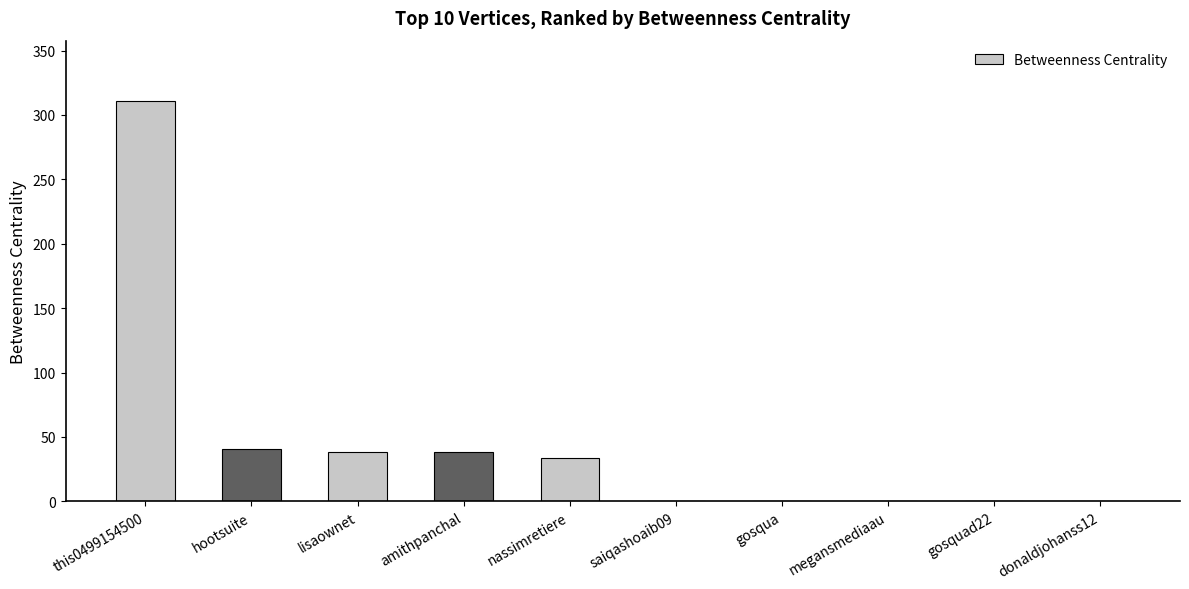

Between lisaownet and gosqua, which is larger?

lisaownet